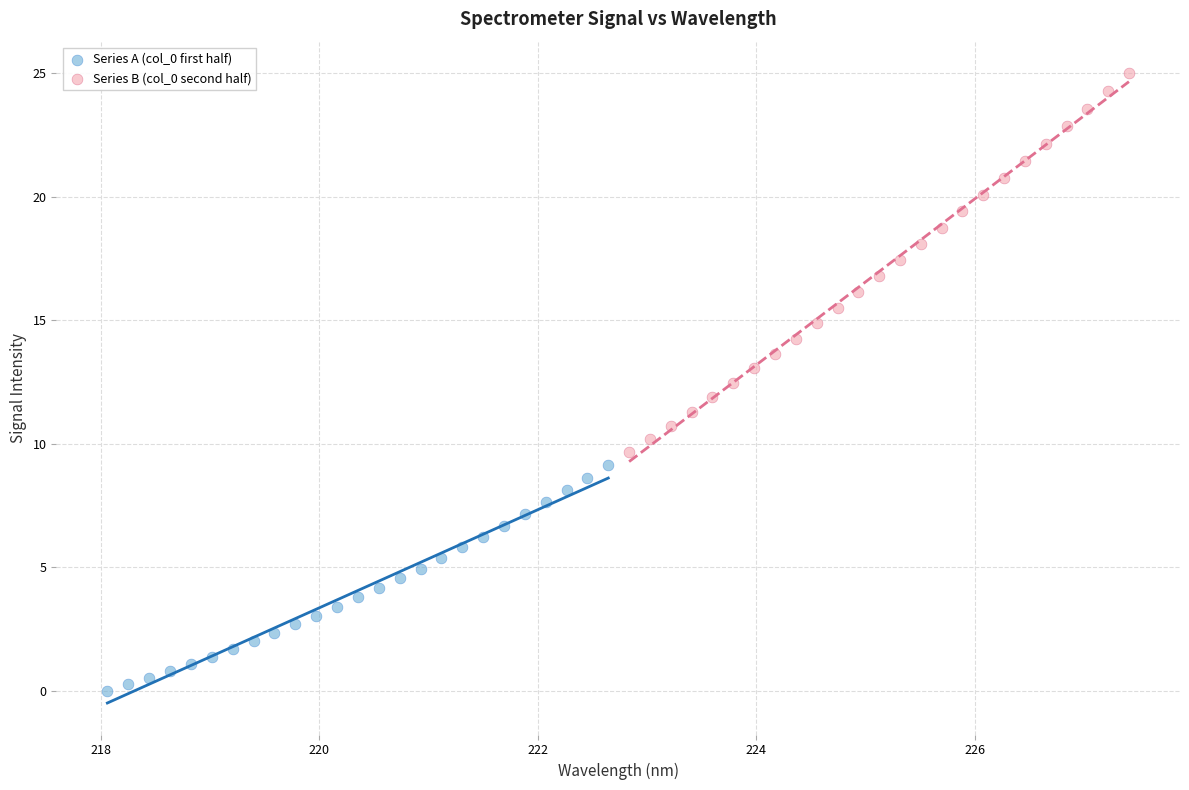

Which series contains the highest Y value?

Series B (col_0 second half)